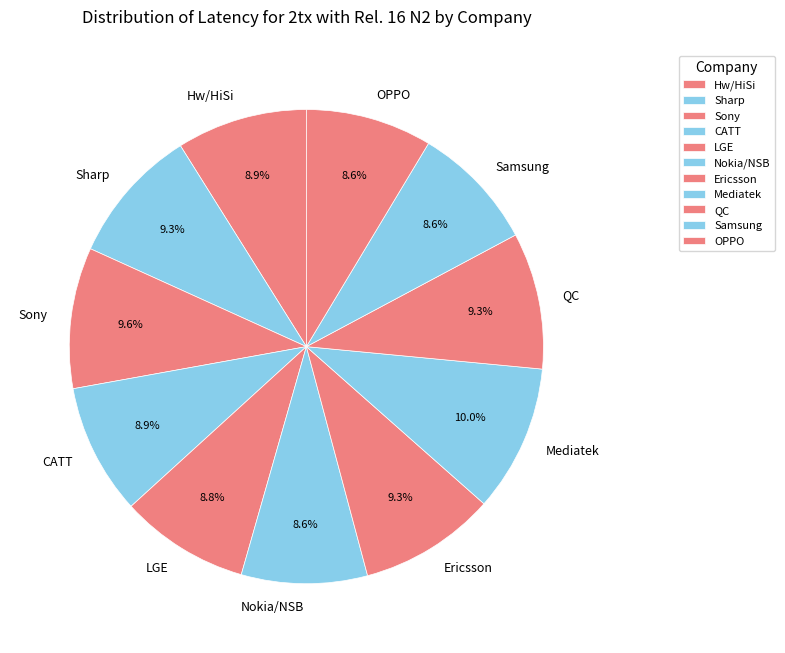

What percentage do CATT and Sony together represent?

18.5%